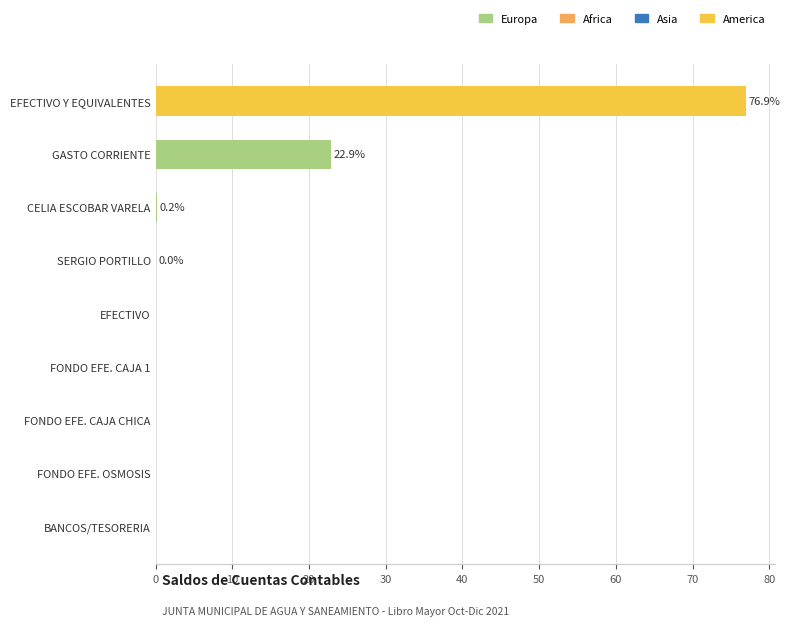

What is the average value?

11.1